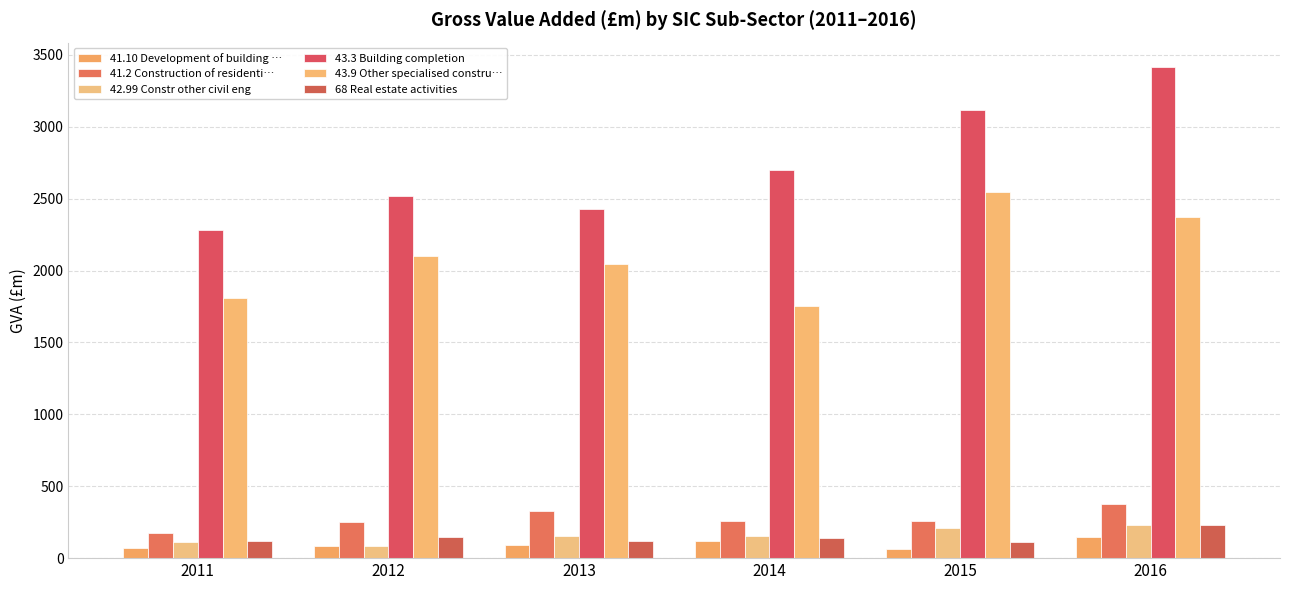

Which series changed the most between 2015 and 2016?

43.3 Building completion